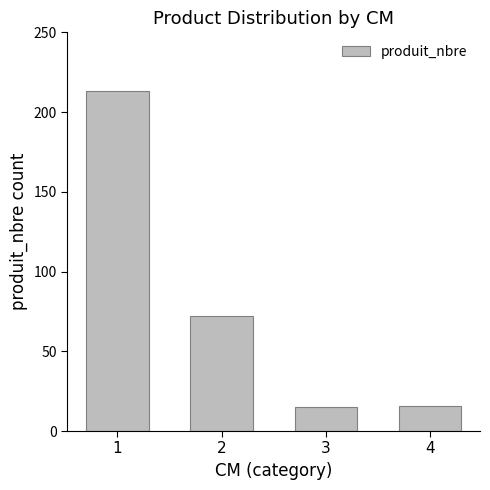

What is the value of the 4th bar from the left?

16